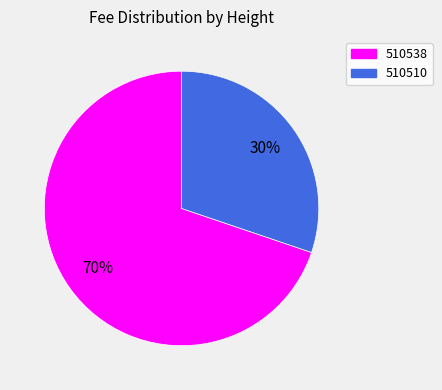

Is 510538 the majority of the pie?

Yes